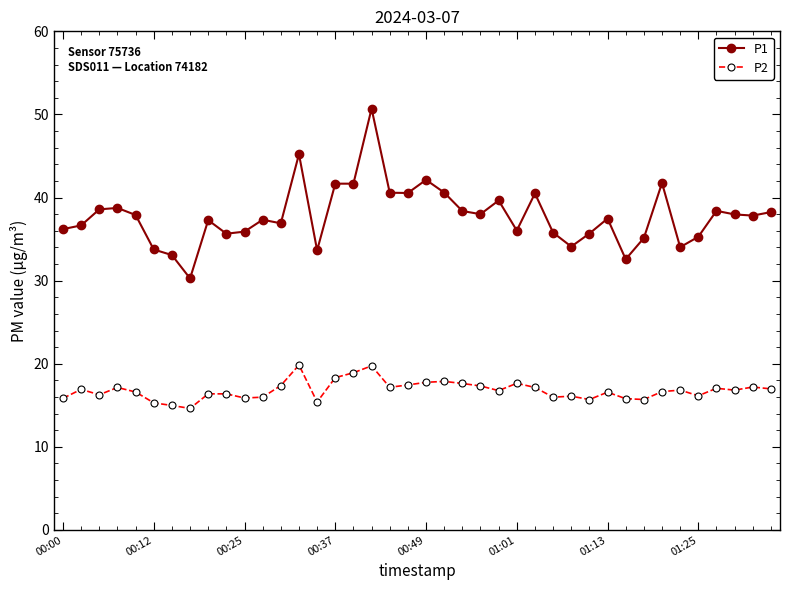

True or false: P2 has more than 1 interior local peaks.

True